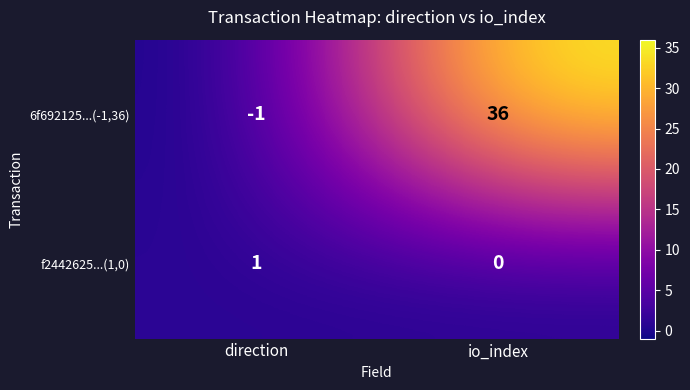

At direction, list the series in order from smallest to largest.

6f692125...(-1,36), f2442625...(1,0)